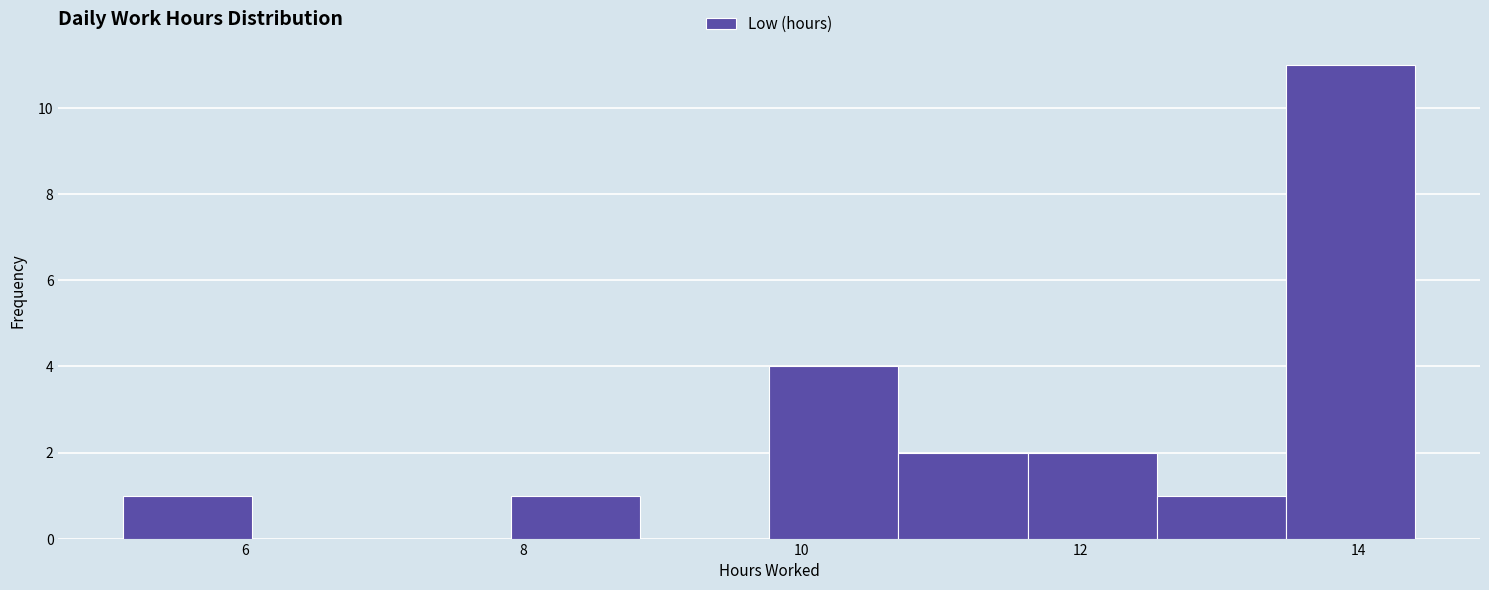

Over which range of the x-axis is the bar tallest?

13.4 to 14.4